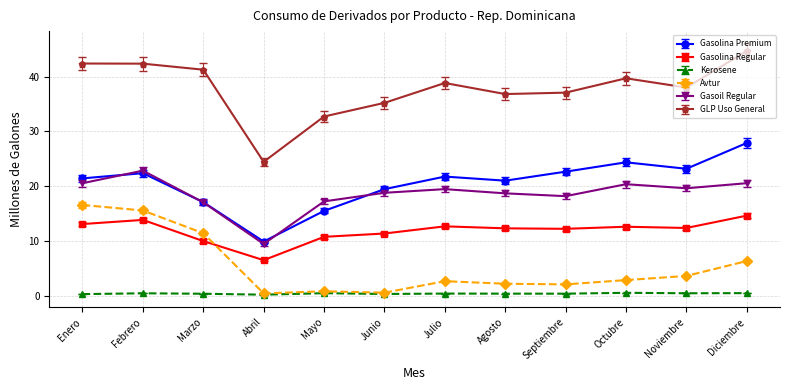

True or false: Gasoil Regular has more than 0 points higher than both neighbors.

True